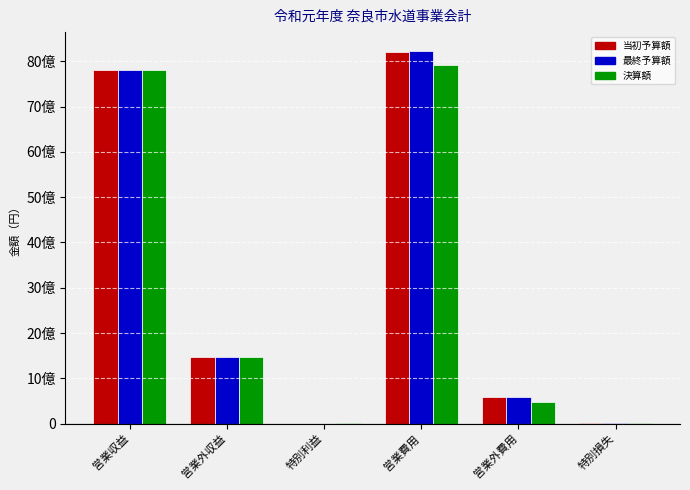

Are the bars grouped side by side (vs. stacked)?

Yes